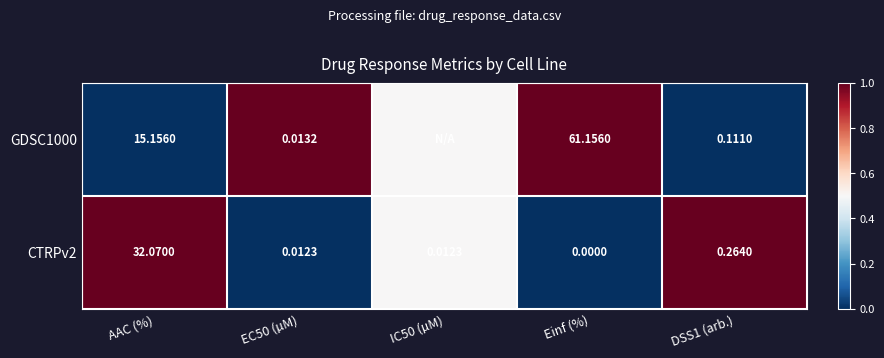

At which label does CTRPv2 reach its peak?

AAC (%)